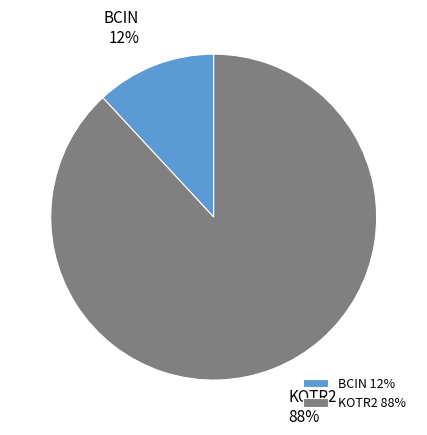

Does any single category account for the majority?

Yes